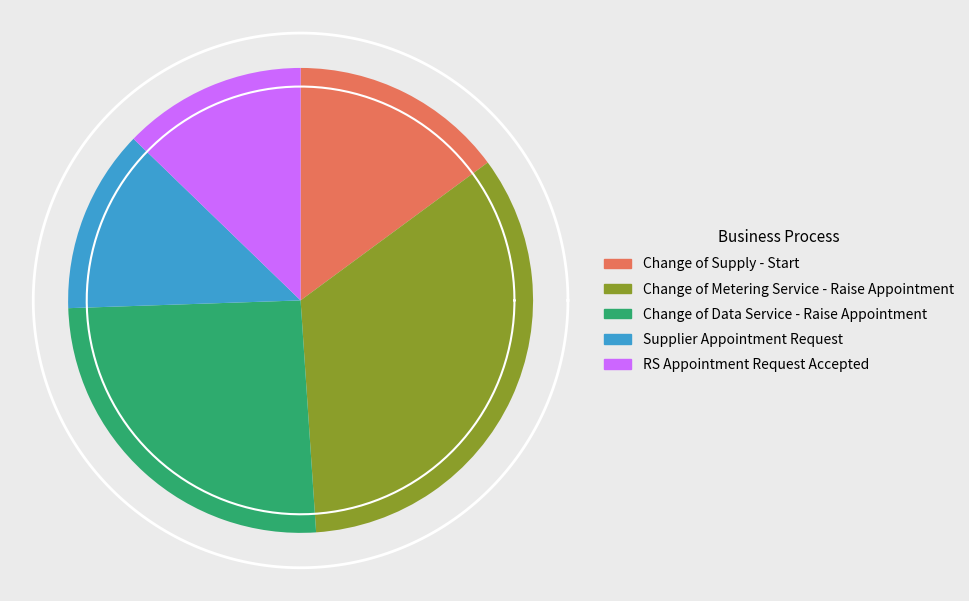

Count the number of slices in the pie.

5